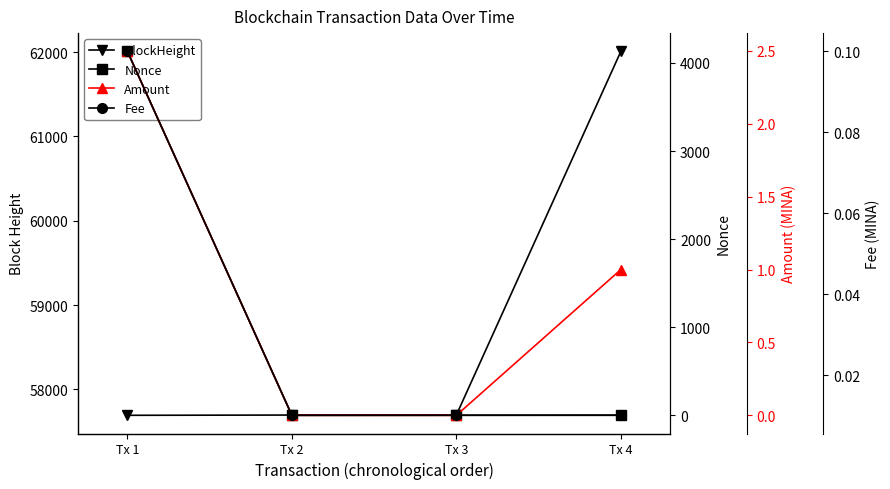

What is the sum of all Amount values?

3.5